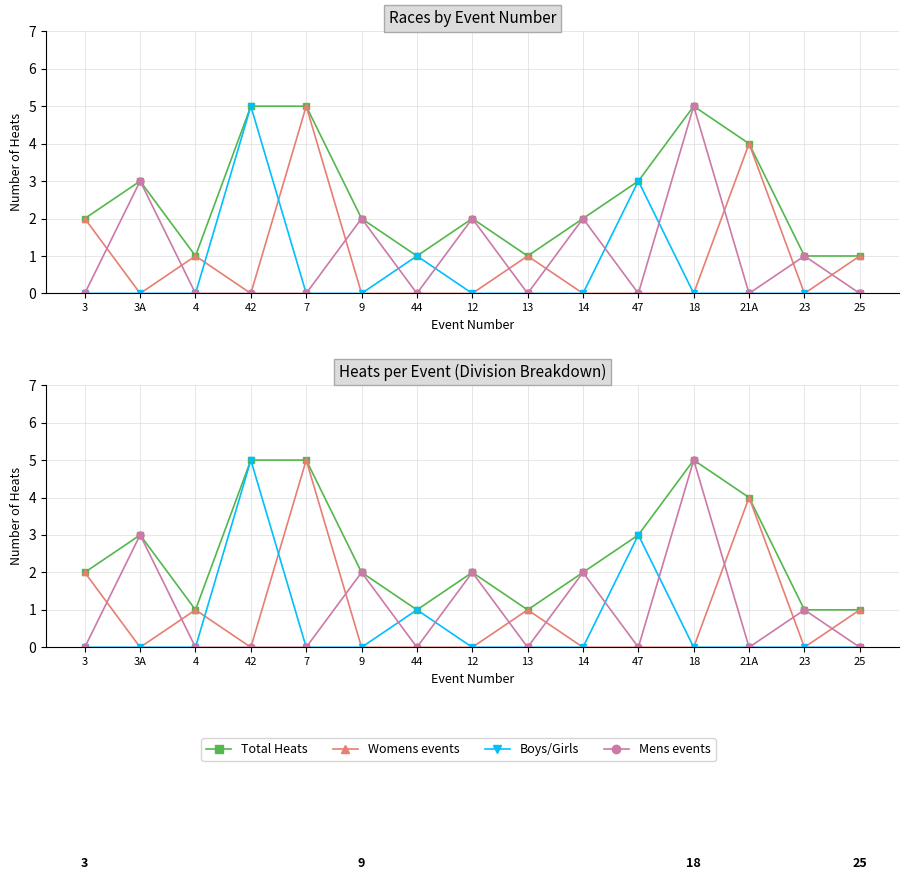

Read the Womens events value at 7.

5